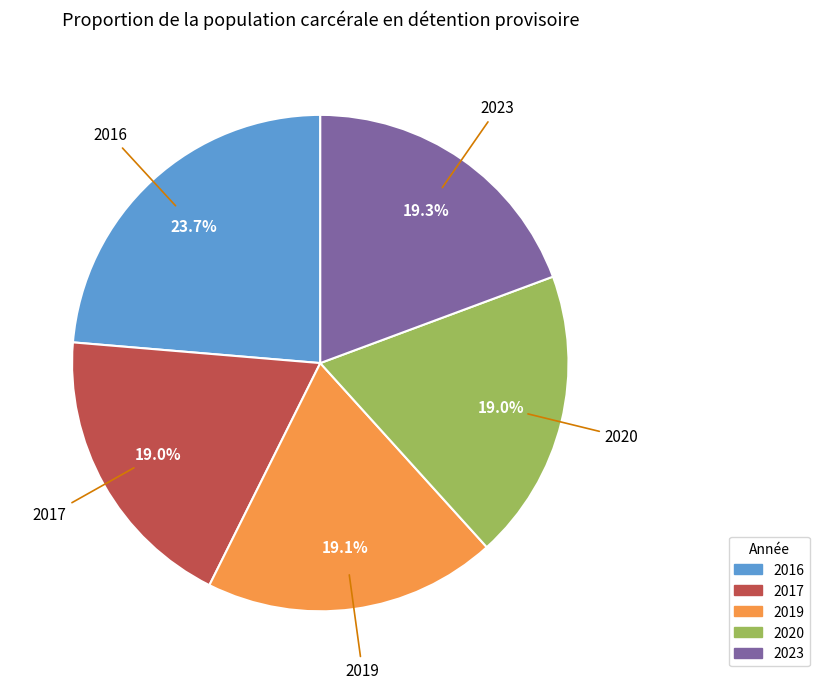

The 2023 slice represents 26% of the pie. True or false?

False